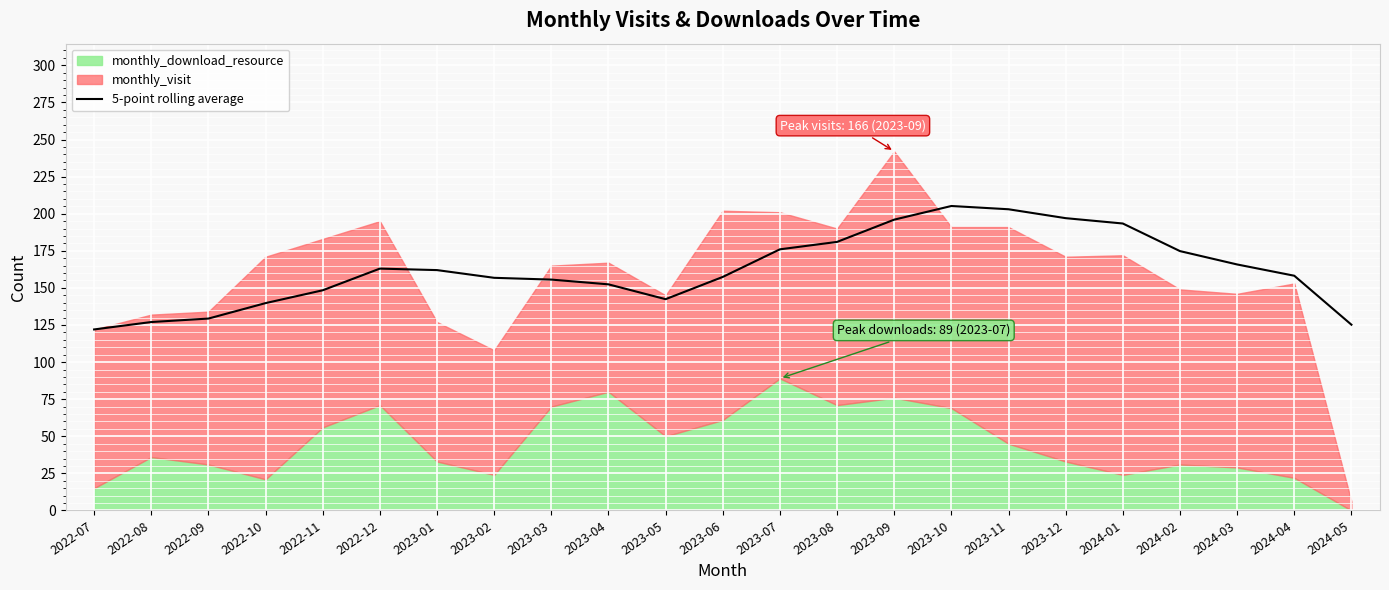

Where does the data first go above 158?

2022-12